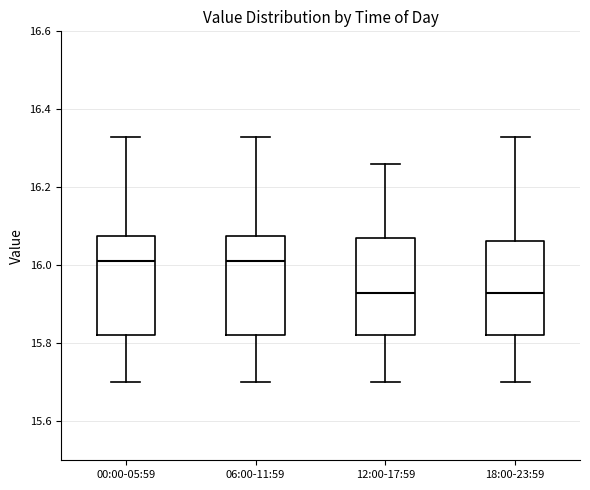

Reading left to right, transcribe this box plot: for each box, give where its median line is, the range the box spans, and where its two whiskers end, as read against the y-axis. The values are not printed on the chart, so give them approximately, as read against the axis.

00:00-05:59: median 16.02, box 15.82 to 16.08, whiskers 15.70 to 16.34
06:00-11:59: median 16.02, box 15.82 to 16.08, whiskers 15.70 to 16.34
12:00-17:59: median 15.94, box 15.82 to 16.08, whiskers 15.70 to 16.26
18:00-23:59: median 15.94, box 15.82 to 16.06, whiskers 15.70 to 16.34